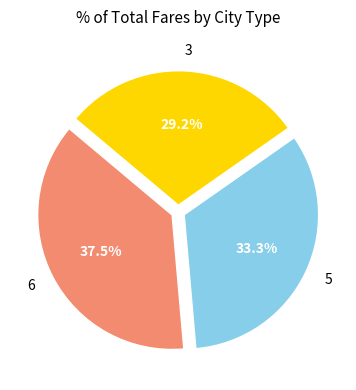

Is there any slice that represents more than half of the pie?

No